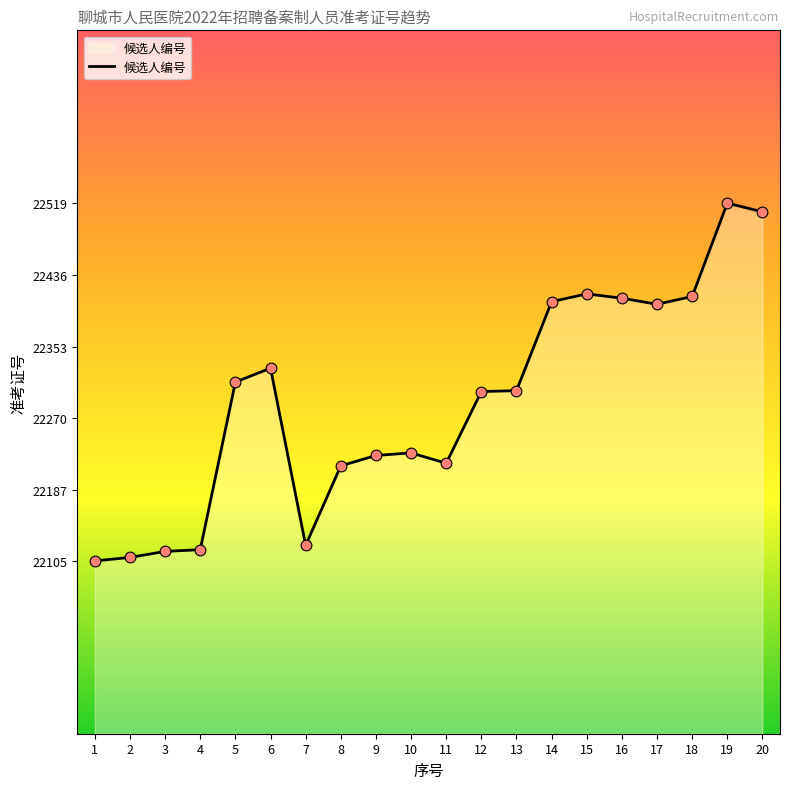

What is the change in value from 11 to 12?

+83